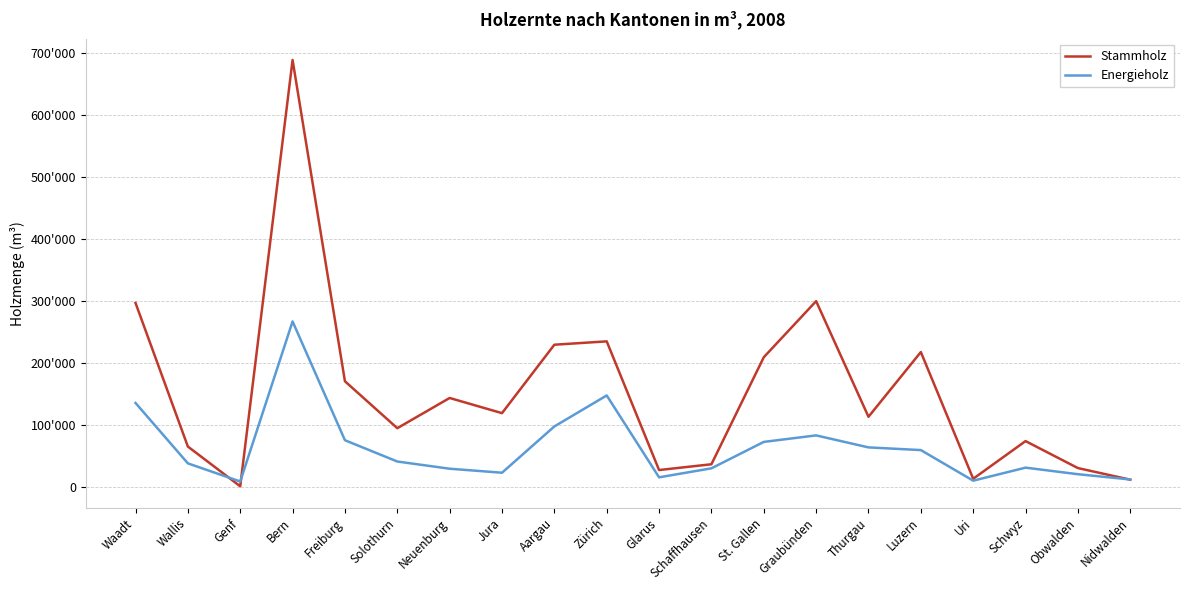

What is the difference between the Energieholz values at Uri and Glarus?

5431